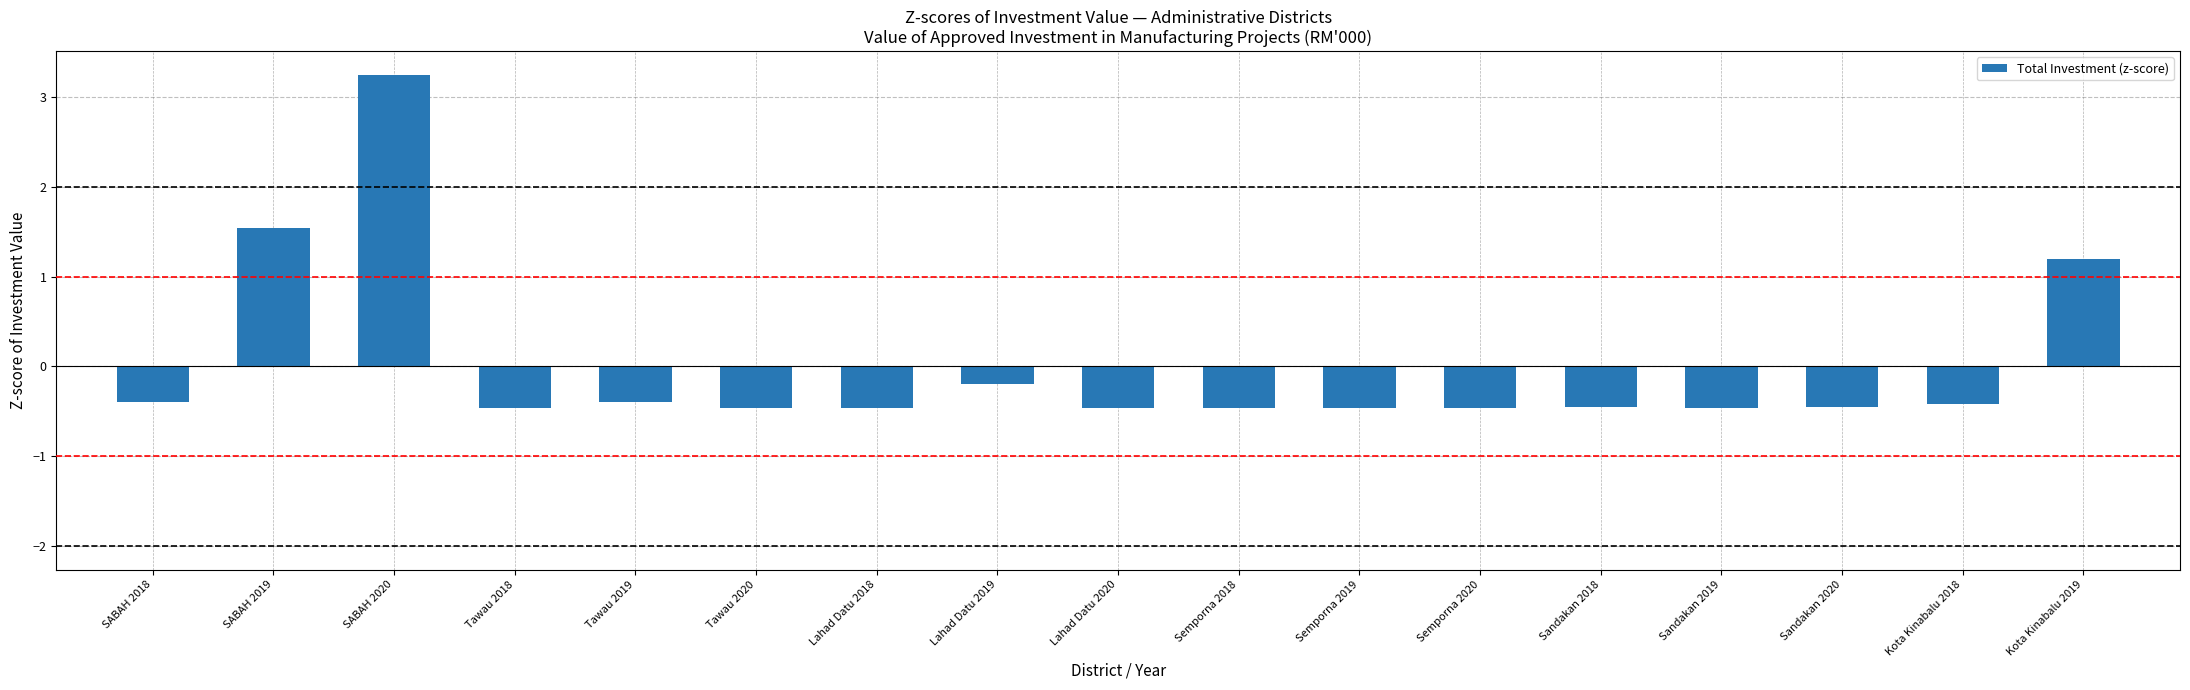

The value at Lahad Datu 2018 is -0.5. True or false?

True